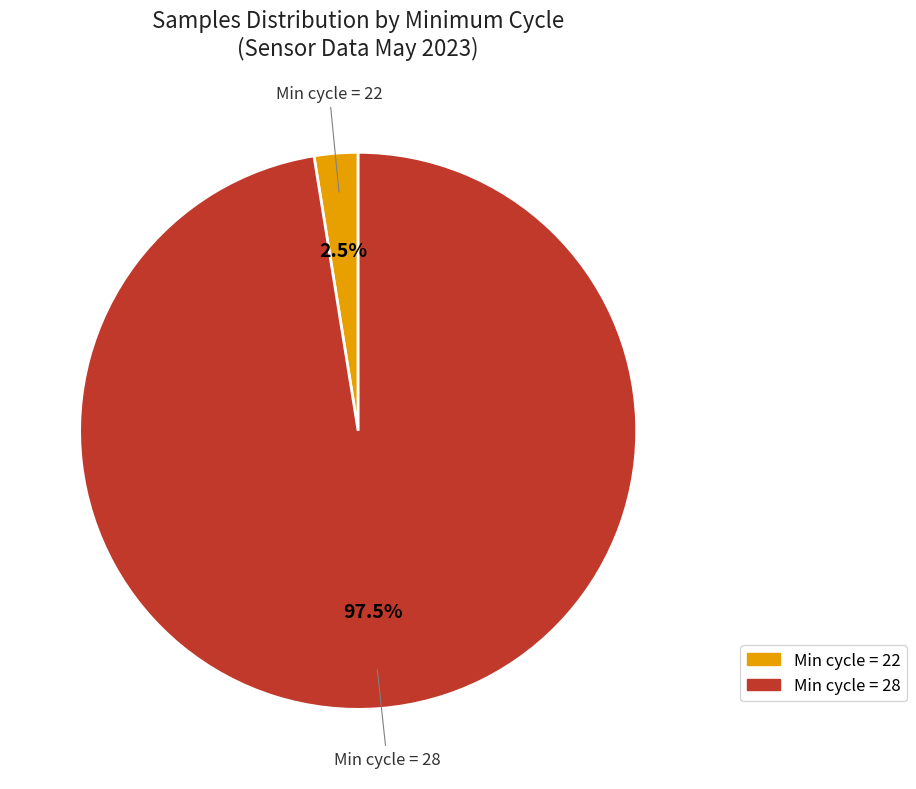

How many segments does this pie chart have?

2